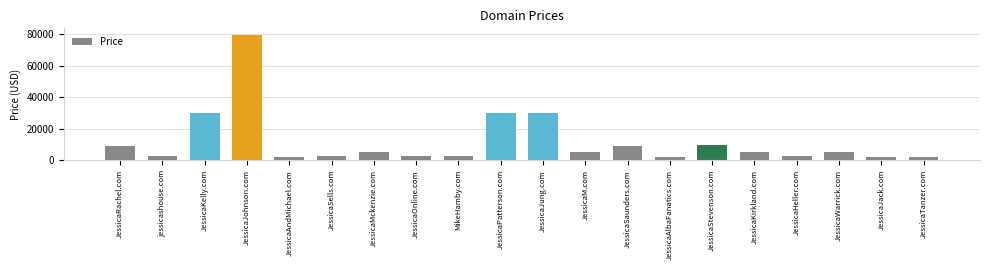

Reading left to right, transcribe all the data shown in this chart.

JessicaRachel.com=8888	jessicashouse.com=2888	JessicaKelly.com=29888	JessicaJohnson.com=79888	JessicaAndMichael.com=1888	JessicaSells.com=2888	JessicaMckenzie.com=4888	JessicaOnline.com=2888	MikeHamby.com=2888	JessicaPatterson.com=29888	JessicaJung.com=29888	JessicaM.com=4888	JessicaSaunders.com=8888	JessicaAlbaFanatics.com=1888	JessicaStevenson.com=9888	JessicaKirkland.com=4888	JessicaHeller.com=2888	JessicaWarrick.com=4888	JessicaJack.com=1888	JessicaTanzer.com=1888